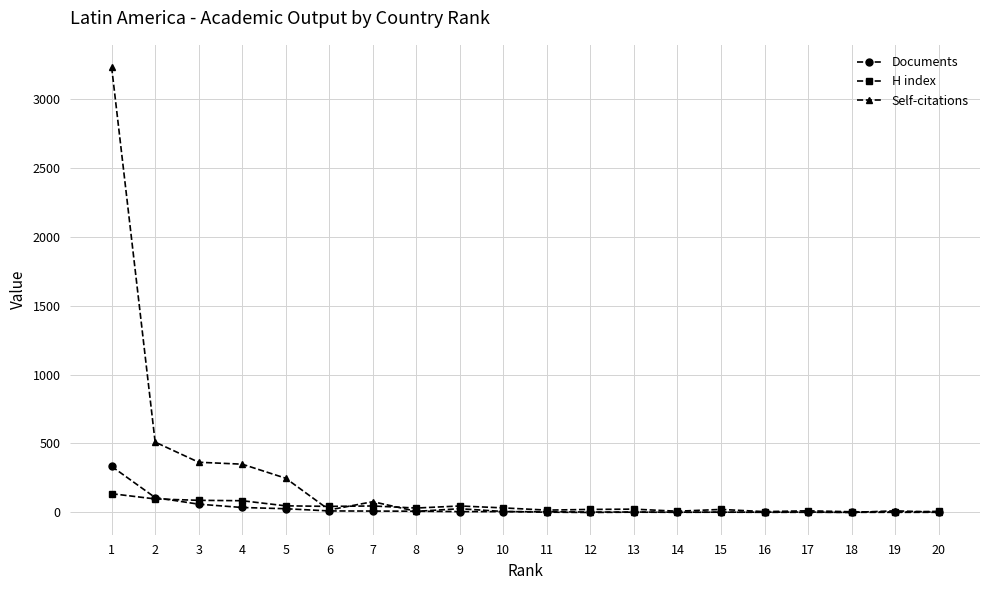

At which category is the sum across all series the highest?

1